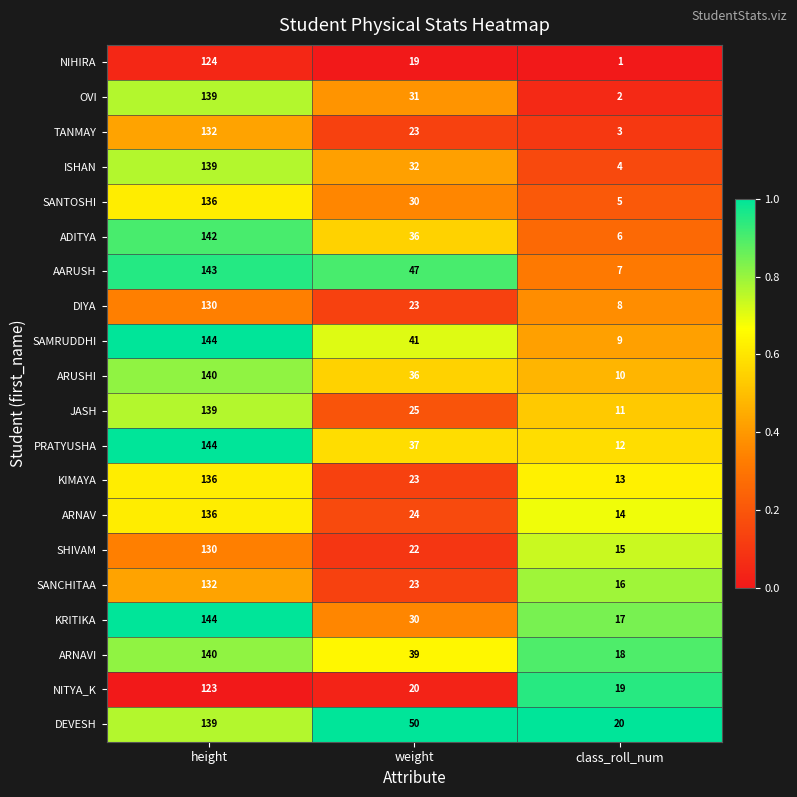

How many series are shown in this chart?

20